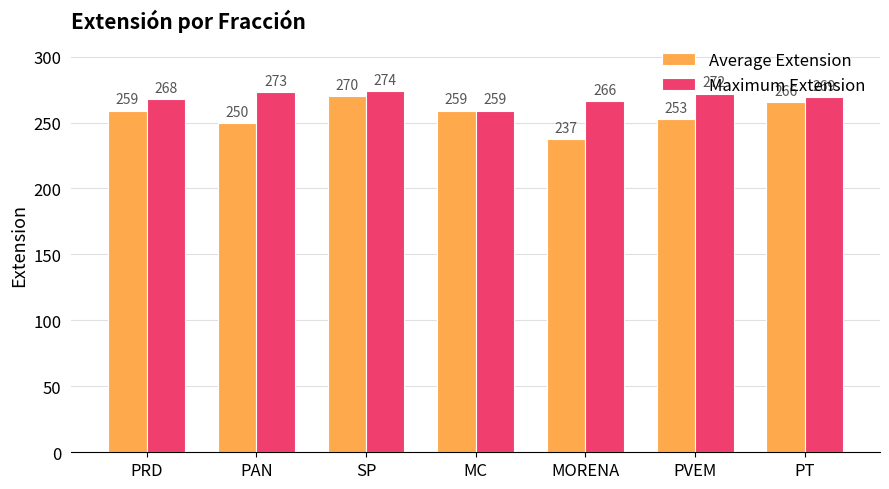

Where is Average Extension nearest to the value 253?

PVEM